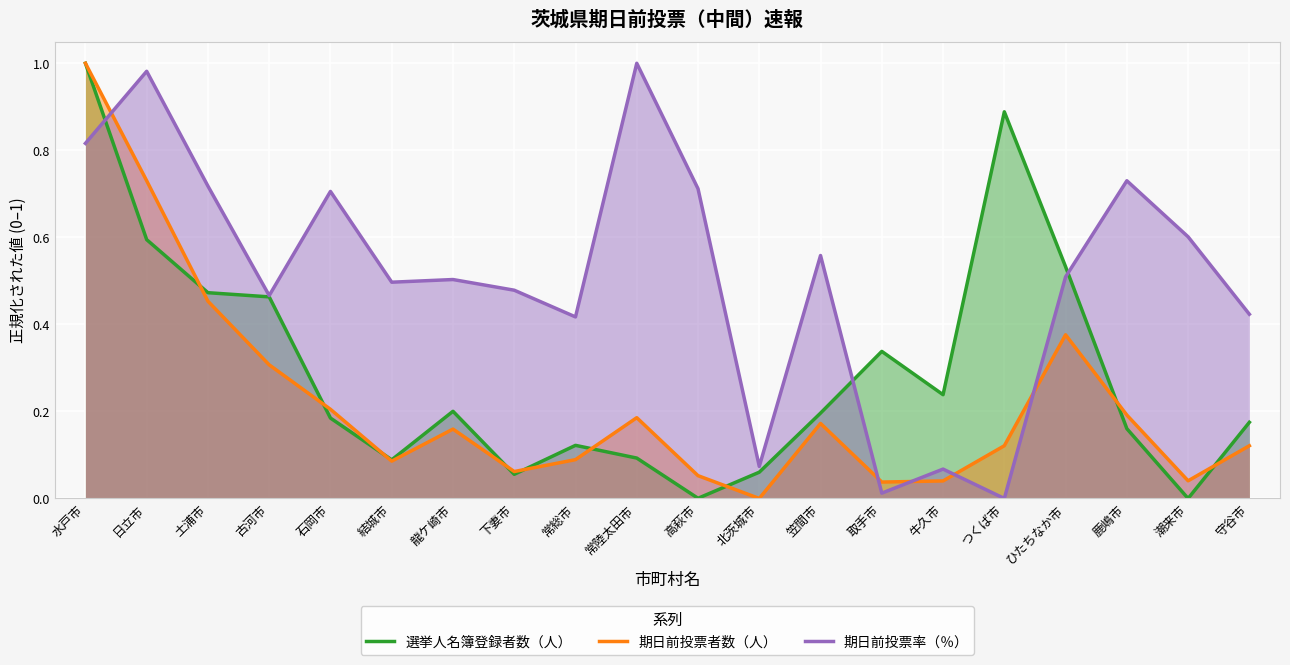

Reading left to right, list all the values displayed in this chart.

選挙人名簿登録者数（人）: 水戸市=1.0	日立市=0.6	土浦市=0.5	古河市=0.5	石岡市=0.2	結城市=0.1	龍ケ崎市=0.2	下妻市=0.1	常総市=0.1	常陸太田市=0.1	高萩市=0.0	北茨城市=0.1	笠間市=0.2	取手市=0.3	牛久市=0.2	つくば市=0.9	ひたちなか市=0.5	鹿嶋市=0.2	潮来市=0.0	守谷市=0.2
期日前投票者数（人）: 水戸市=1.0	日立市=0.7	土浦市=0.5	古河市=0.3	石岡市=0.2	結城市=0.1	龍ケ崎市=0.2	下妻市=0.1	常総市=0.1	常陸太田市=0.2	高萩市=0.1	北茨城市=0.0	笠間市=0.2	取手市=0.0	牛久市=0.0	つくば市=0.1	ひたちなか市=0.4	鹿嶋市=0.2	潮来市=0.0	守谷市=0.1
期日前投票率（％）: 水戸市=0.8	日立市=1.0	土浦市=0.7	古河市=0.5	石岡市=0.7	結城市=0.5	龍ケ崎市=0.5	下妻市=0.5	常総市=0.4	常陸太田市=1.0	高萩市=0.7	北茨城市=0.1	笠間市=0.6	取手市=0.0	牛久市=0.1	つくば市=0.0	ひたちなか市=0.5	鹿嶋市=0.7	潮来市=0.6	守谷市=0.4